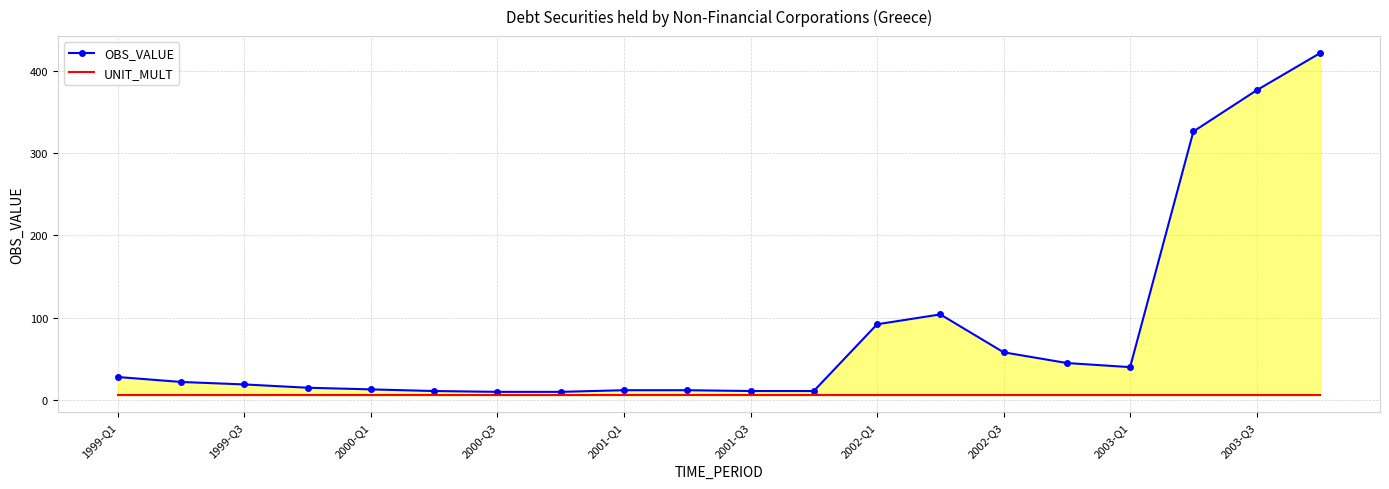

Is it true that OBS_VALUE equals 104 at 13?

True